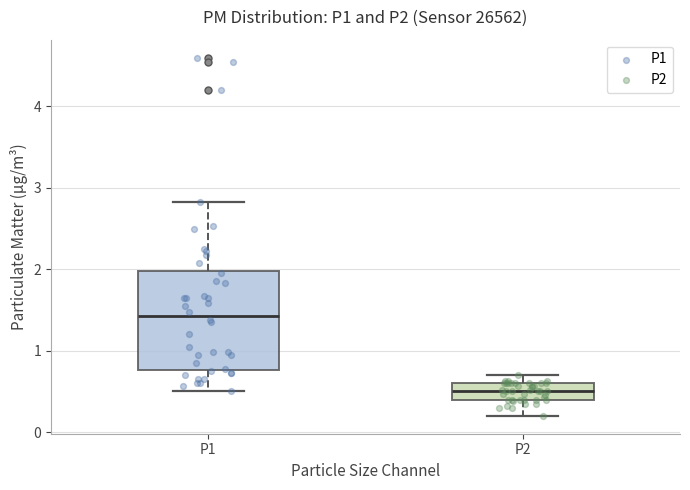

Reading left to right, read every box against the y-axis: the position of its median line, the range the box covers, and the ends of its whiskers. The values are not printed on the chart, so give them approximately, as read against the axis.

P1: median 1.4, box 0.8 to 2.0, whiskers 0.5 to 2.8
P2: median 0.5, box 0.4 to 0.6, whiskers 0.2 to 0.7